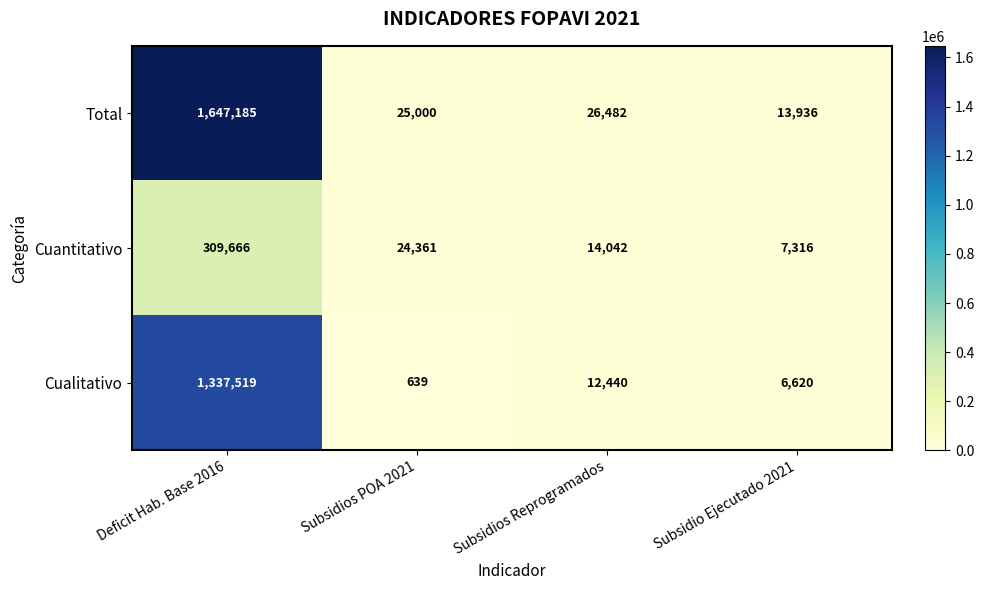

Which label corresponds to the smallest value in the chart?

Subsidios POA 2021